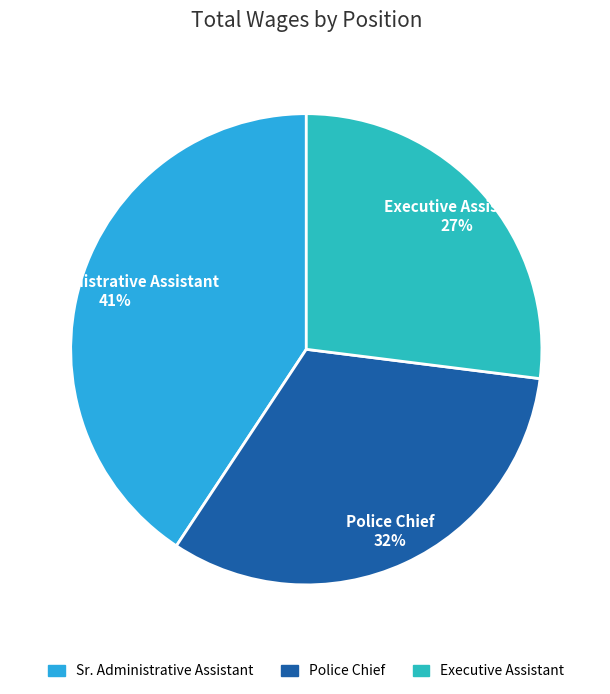

Is there any slice that represents more than half of the pie?

No